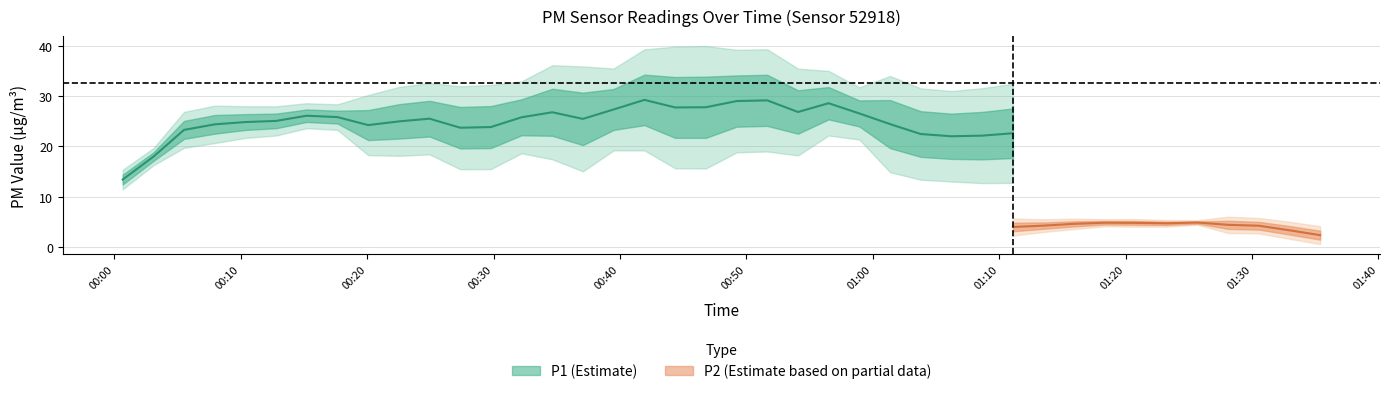

True or false: P1 and P2 intersect in this chart.

False